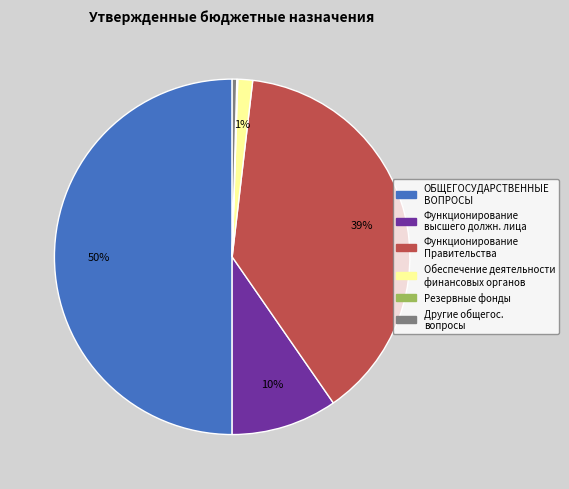

To the nearest percent, what is the difference between the largest and smallest slice percentages?

50%